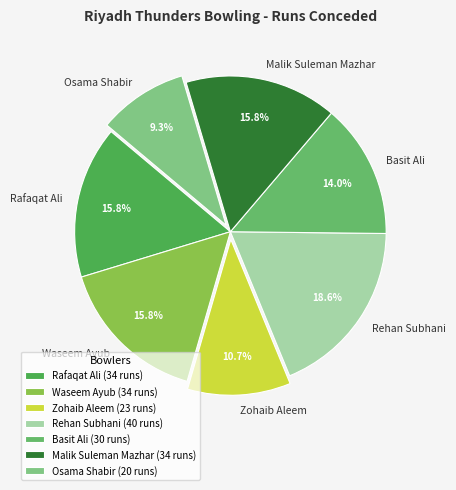

To the nearest percent, what is the difference between the largest and smallest slice percentages?

9%